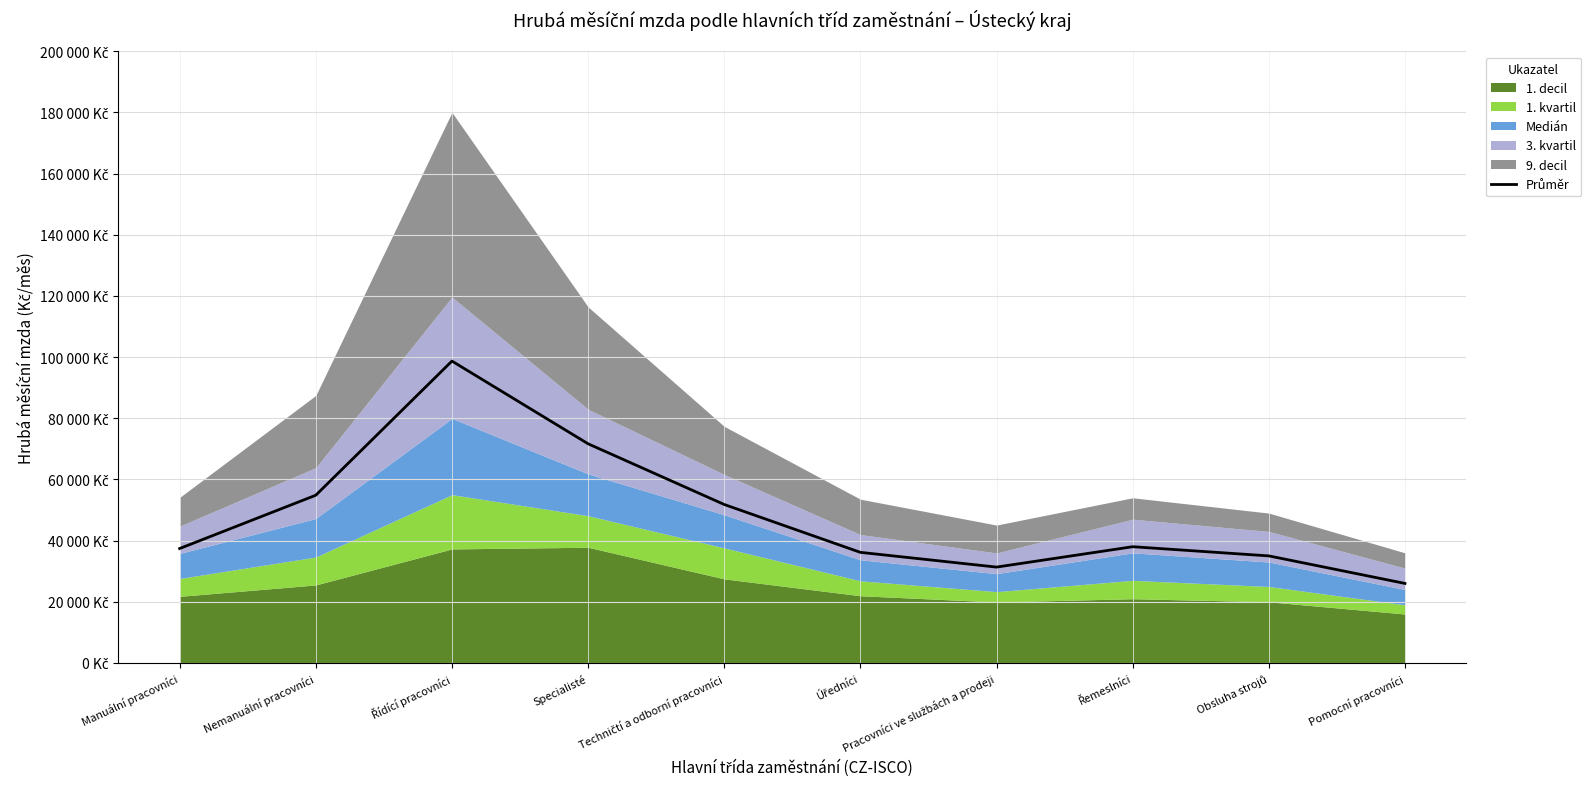

What is the maximum value shown in the chart?

98698.6